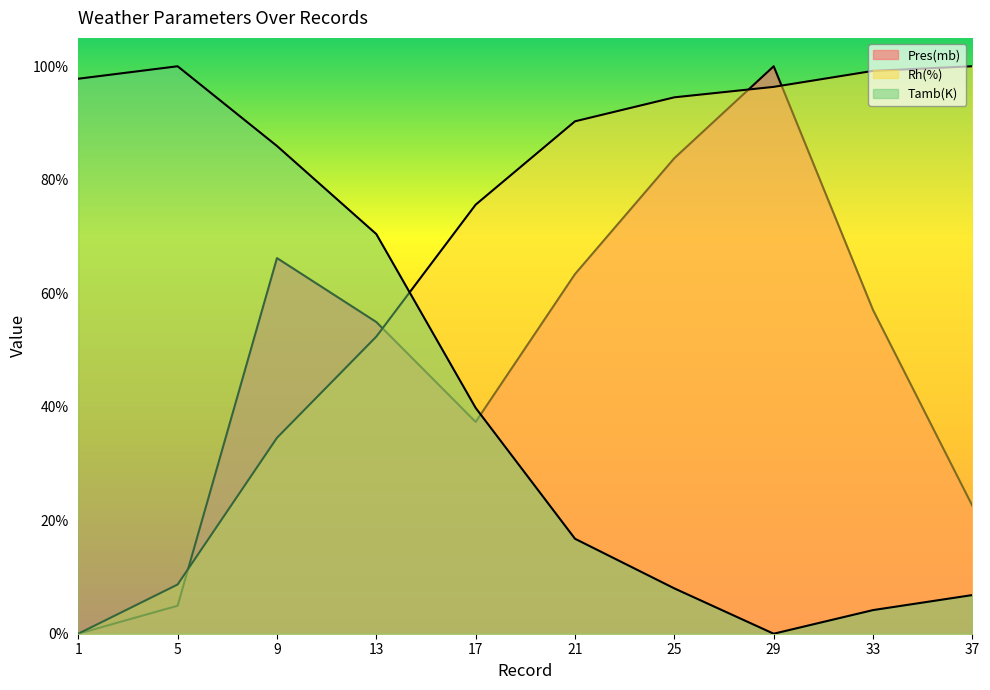

True or false: Pres(mb) has more than 2 interior local peaks.

False